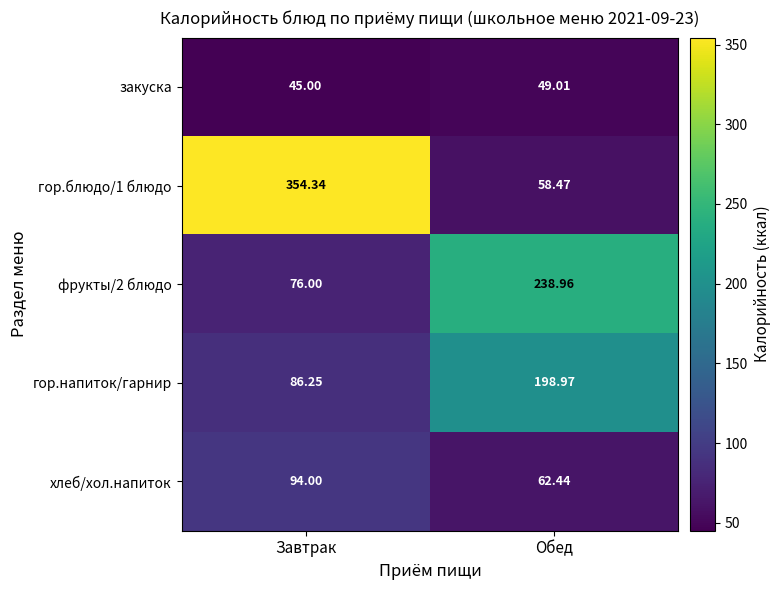

At which label does закуска first exceed 49?

Обед